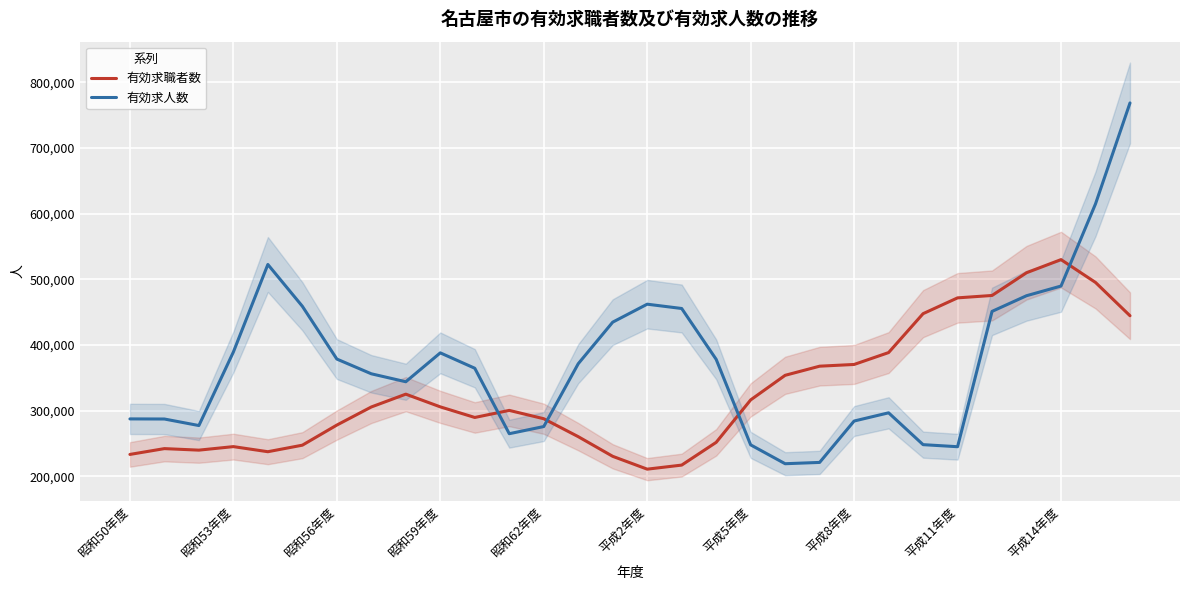

Is it true that 有効求人数 equals 768515 at 29?

True